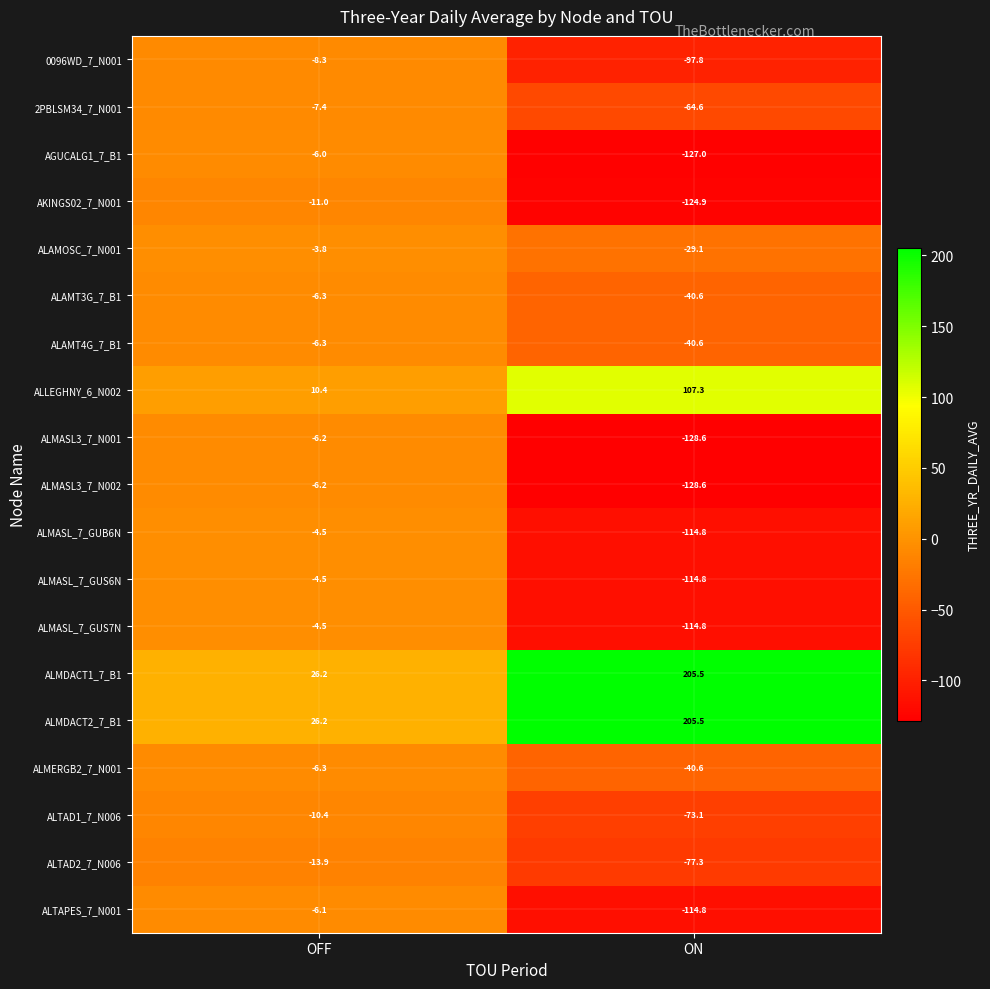

List the labels in order of 0096WD_7_N001 value, largest first.

OFF, ON